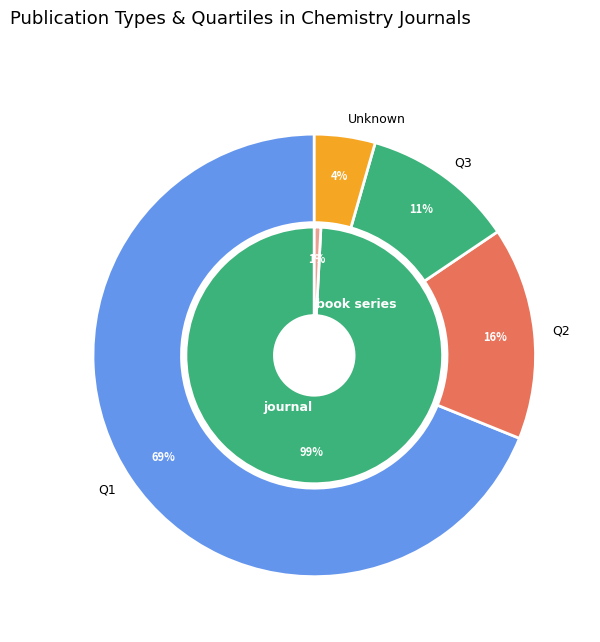

Does any single category account for the majority?

Yes